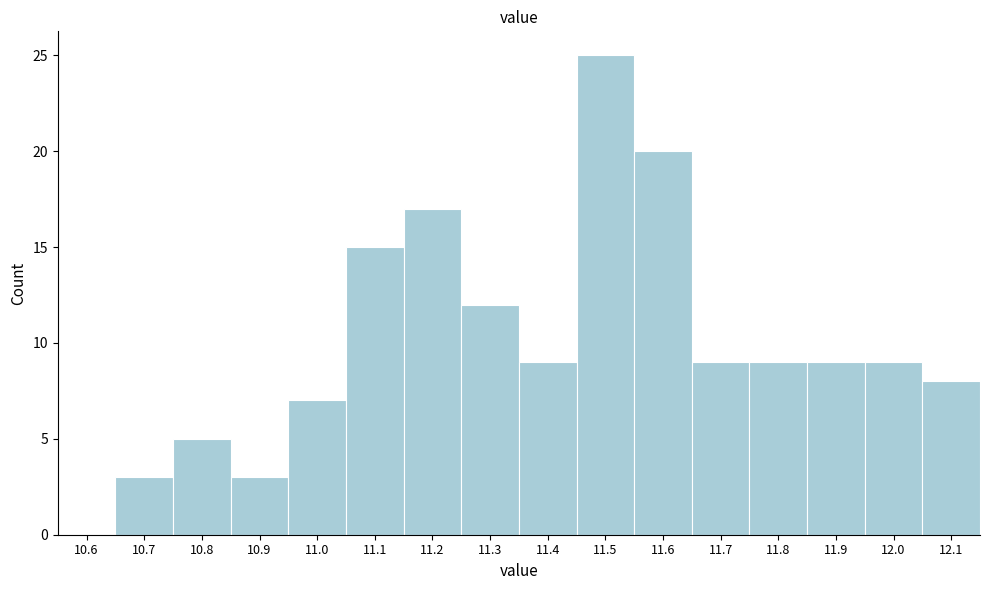

Reading left to right, what are all the values shown in this chart?

10.6=0	10.7=3	10.8=5	10.9=3	11.0=7	11.1=15	11.2=17	11.3=12	11.4=9	11.5=25	11.6=20	11.7=9	11.8=9	11.9=9	12.0=9	12.1=8